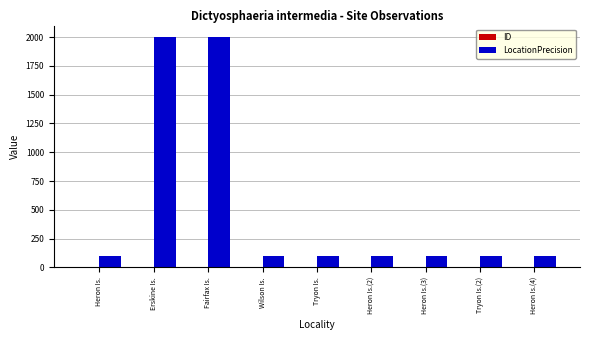

What is the sum of all LocationPrecision values?

4700